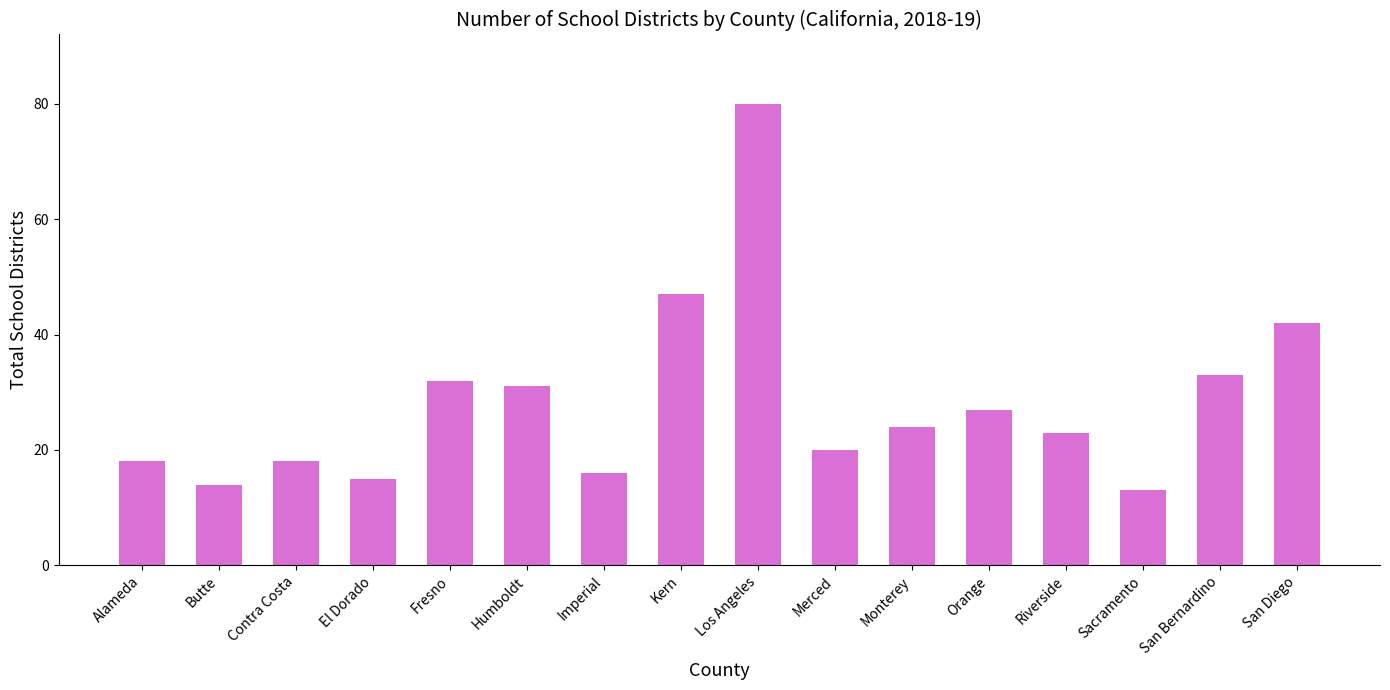

Is it true that the value at Merced is 33?

False